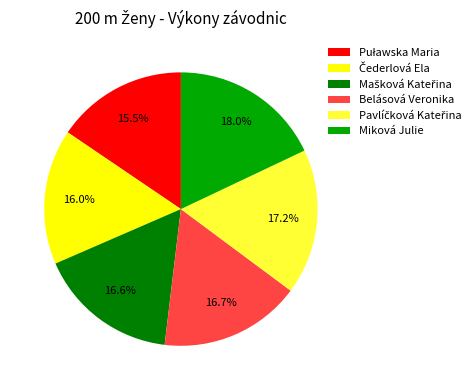

Which slice is the largest?

Miková Julie